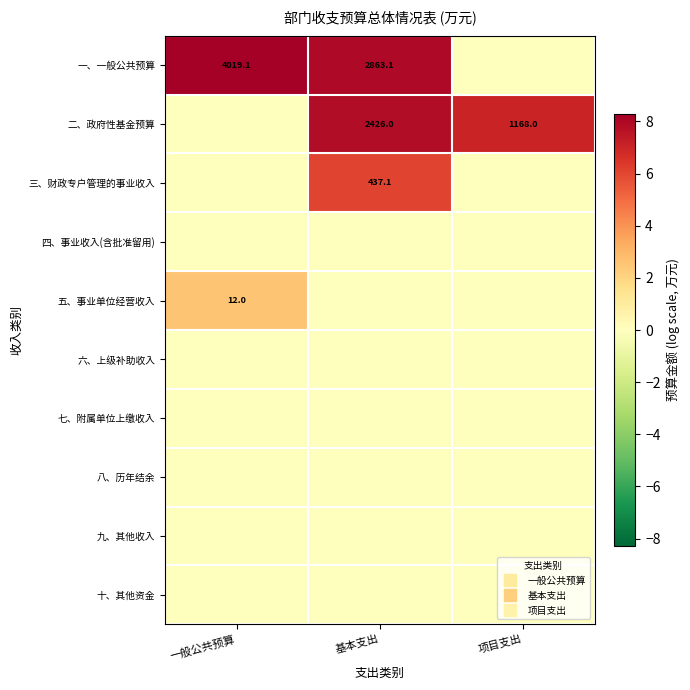

What is the greatest value displayed?

8.3